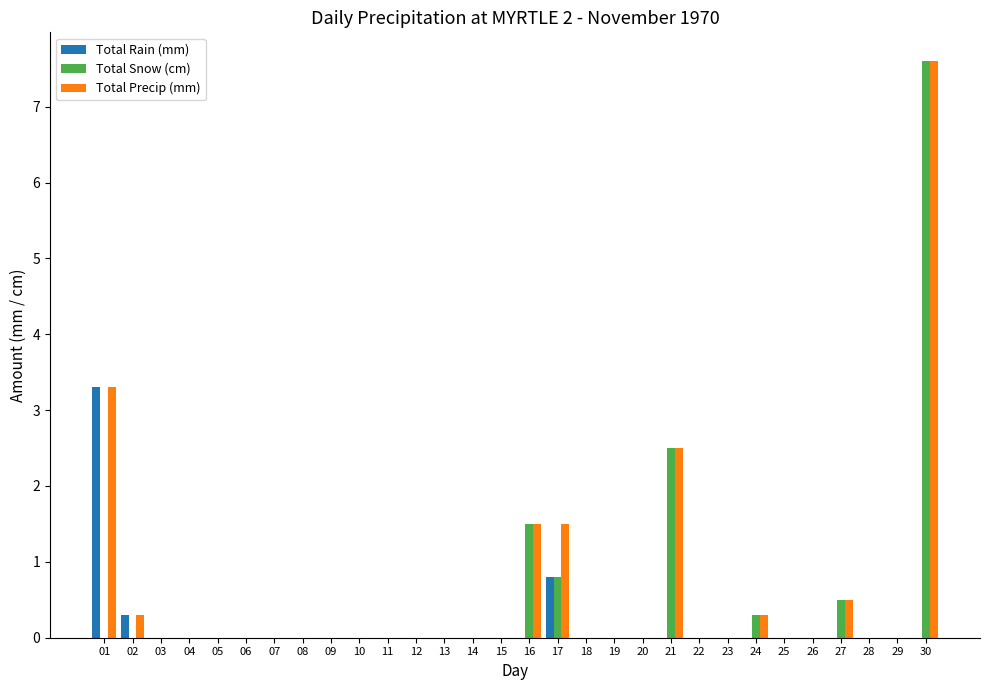

What is the sum of all Total Snow (cm) values?

13.2